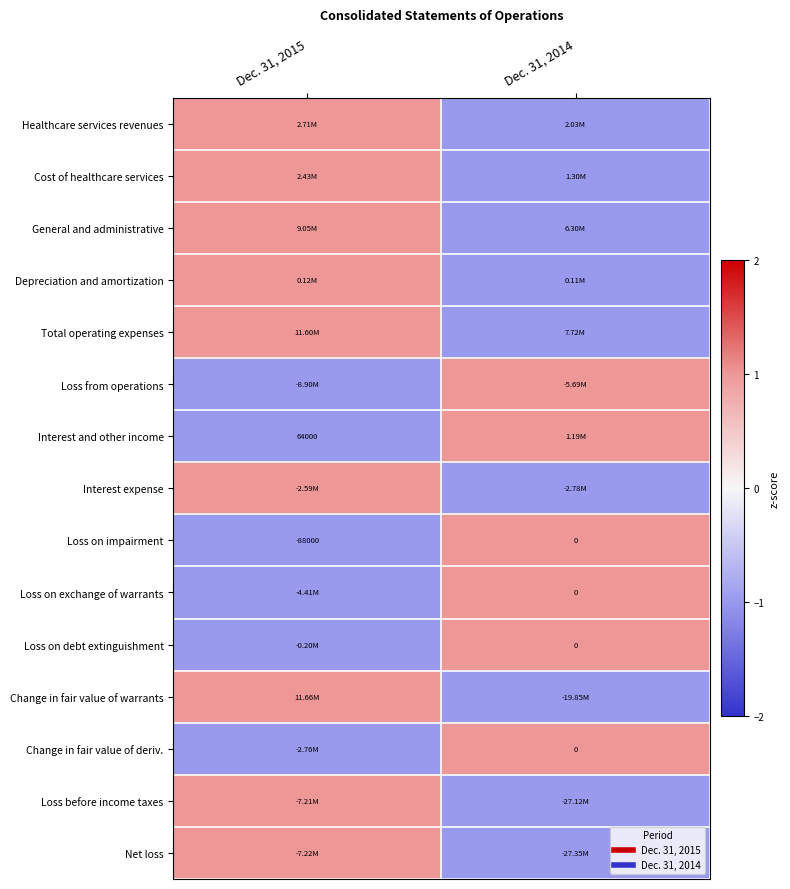

The value of Loss from operations at Dec. 31, 2015 is -1. True or false?

True